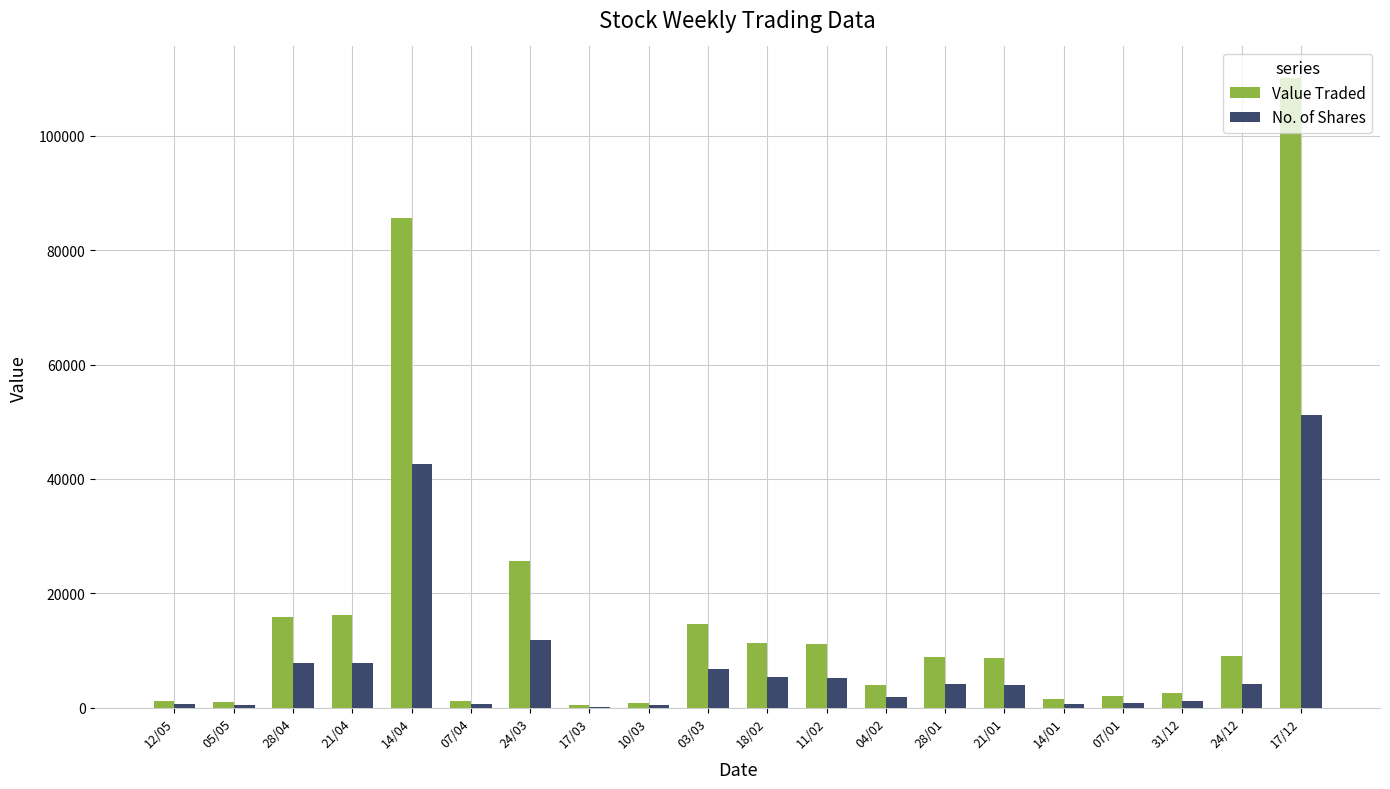

Which series changed the most between 10/03 and 24/12?

Value Traded